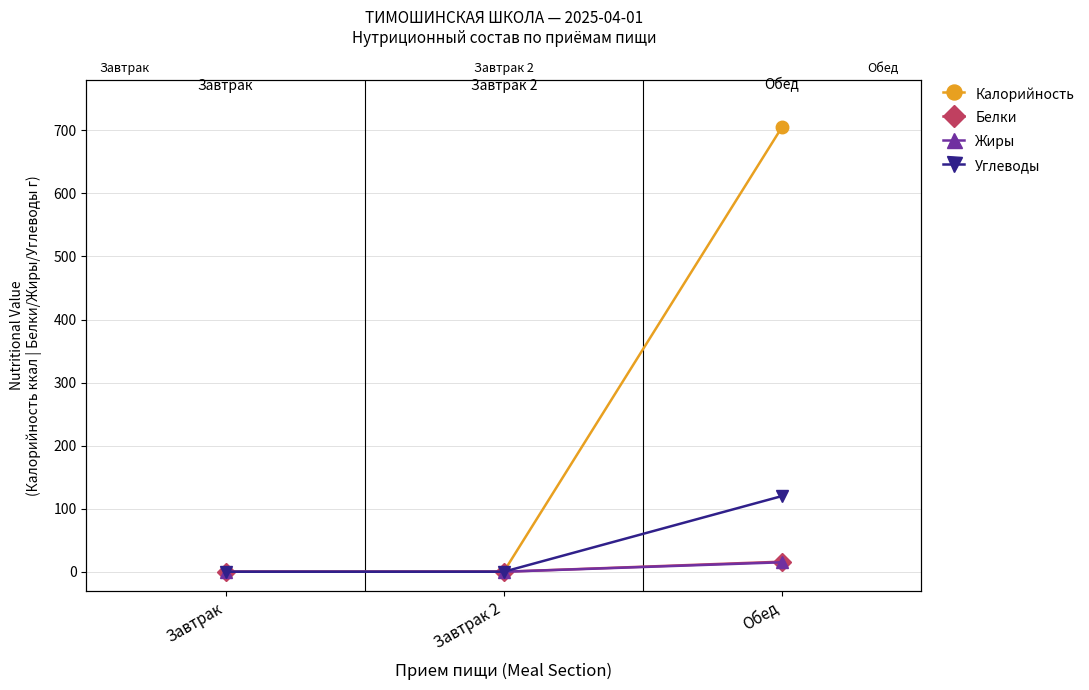

Reading left to right, list all the values displayed in this chart.

Калорийность: Завтрак=0	Завтрак 2=0	Обед=705
Белки: Завтрак=0	Завтрак 2=0	Обед=16
Жиры: Завтрак=0	Завтрак 2=0	Обед=15
Углеводы: Завтрак=0	Завтрак 2=0	Обед=120